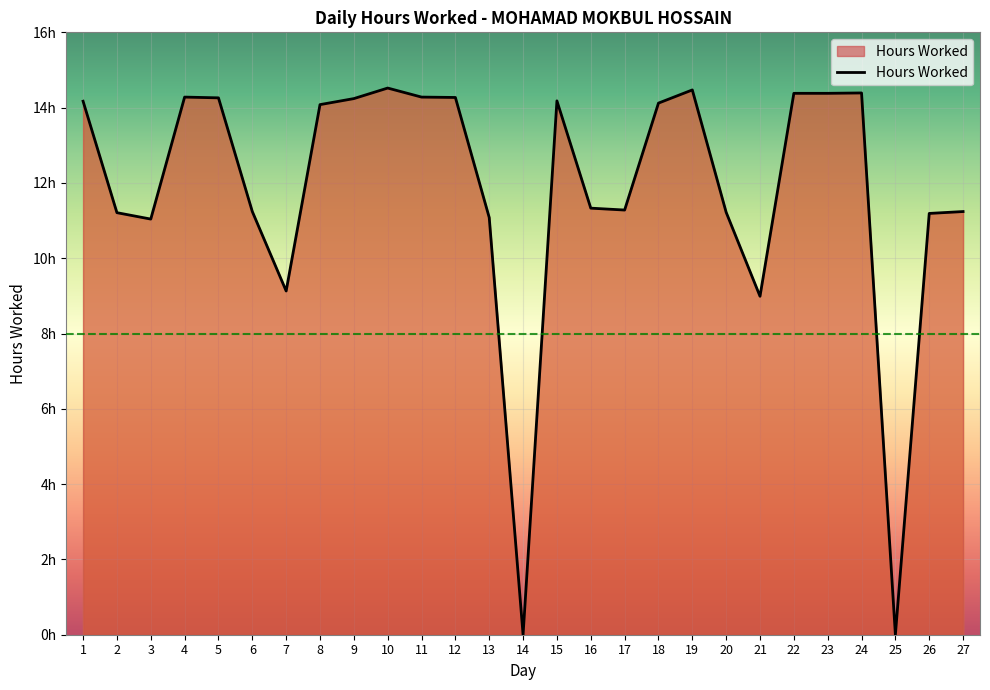

True or false: the data has more than 2 interior local peaks.

True